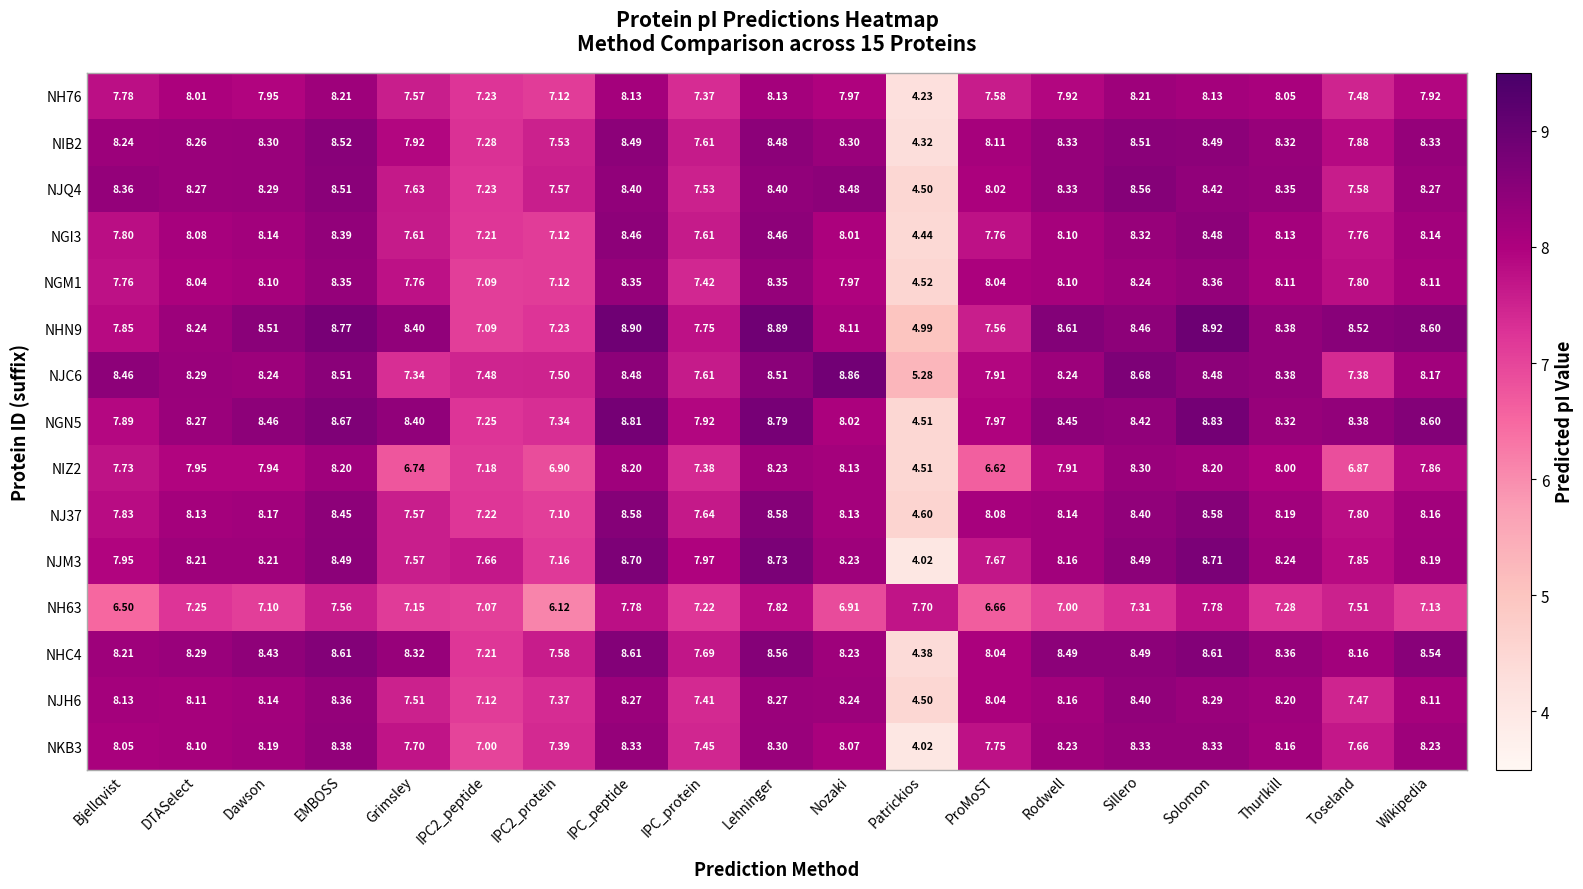

List the series in order of their peak value, lowest first.

NH63, NH76, NIZ2, NGM1, NKB3, NJH6, NGI3, NIB2, NJQ4, NJ37, NHC4, NJM3, NGN5, NJC6, NHN9